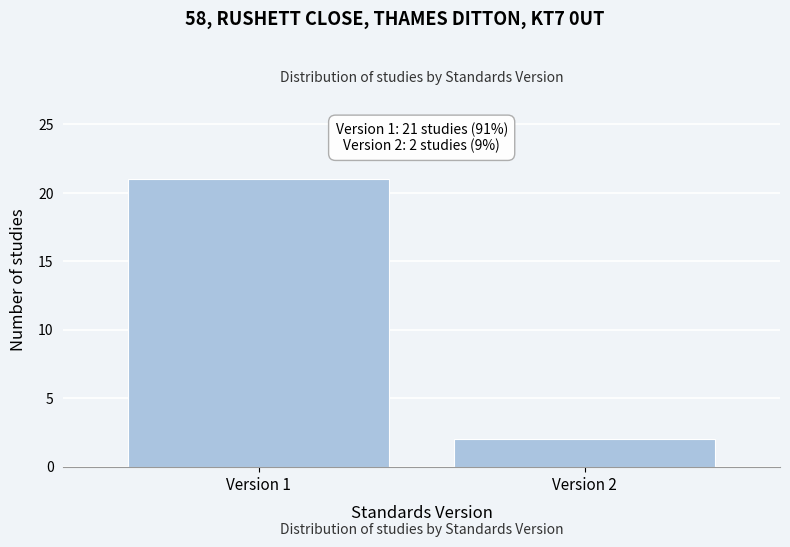

Reading right to left, transcribe all the data shown in this chart.

Version 2=2	Version 1=21